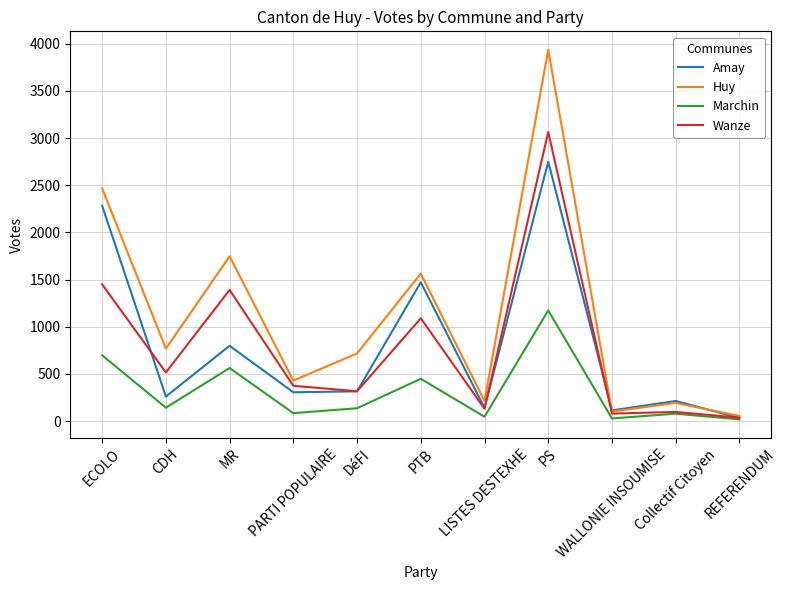

Read the Amay value at PARTI POPULAIRE.

306